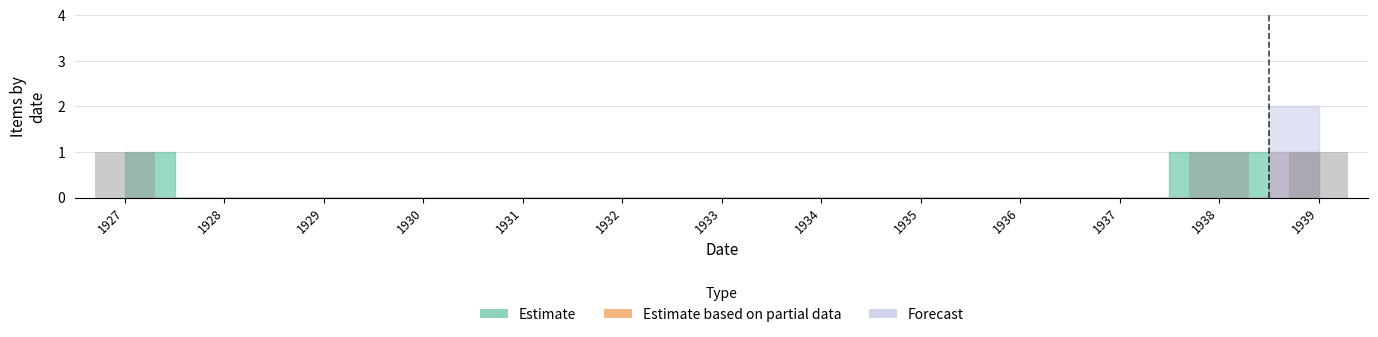

The value at 1932 is 0. True or false?

True